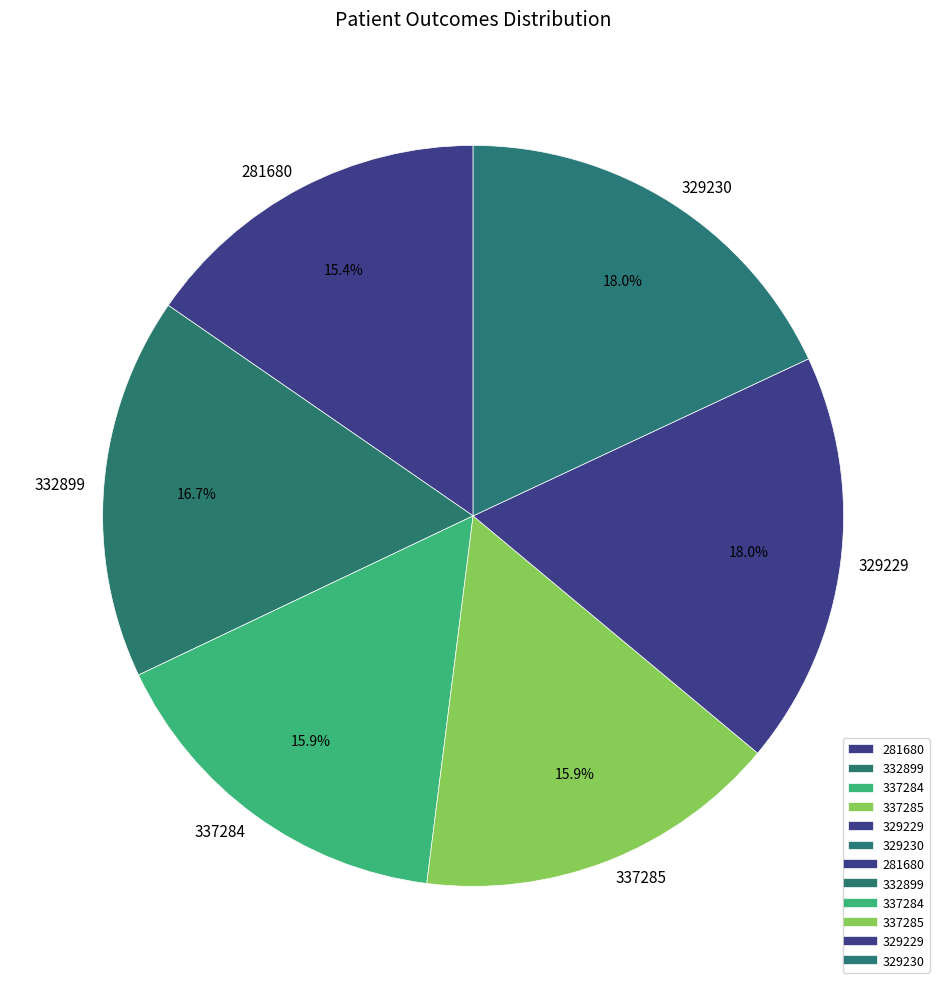

Approximately how many times larger is the value at 329230 compared to 329229?

1.0